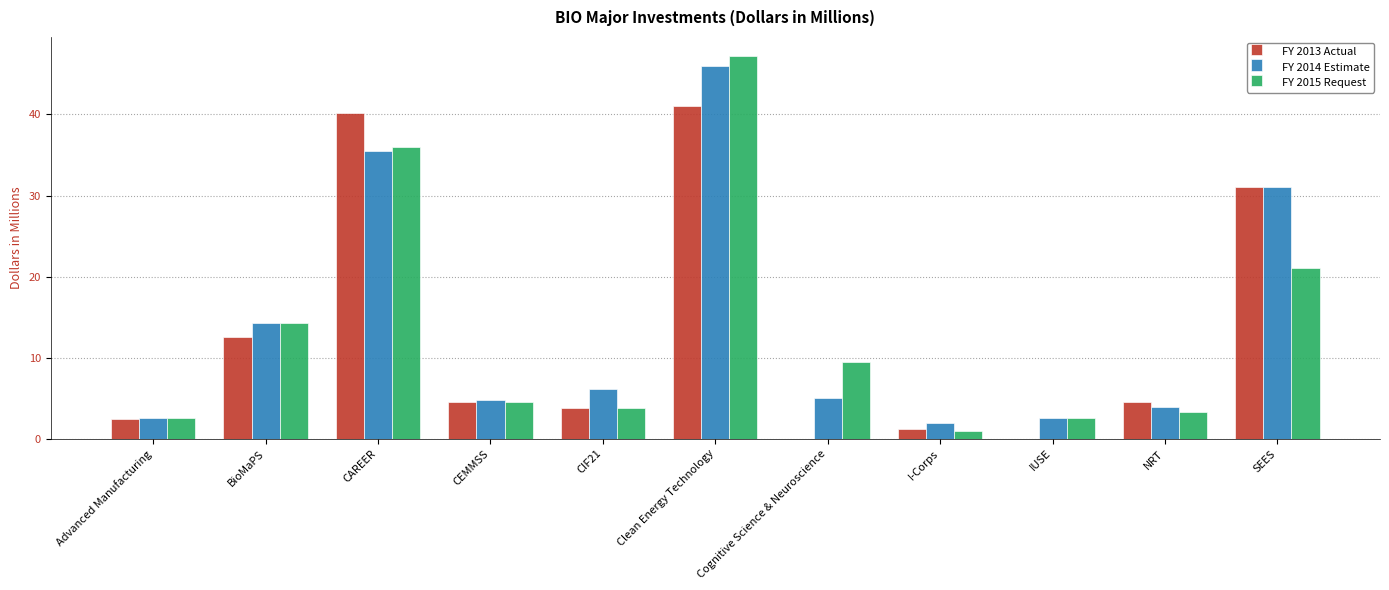

How many groups of bars are there?

11